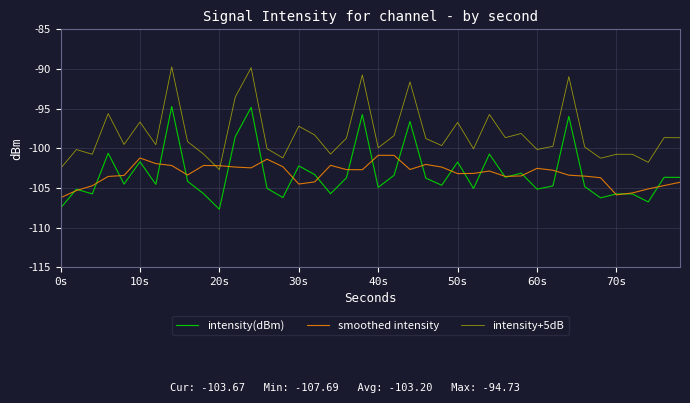

Which series has the largest total across all categories?

intensity+5dB